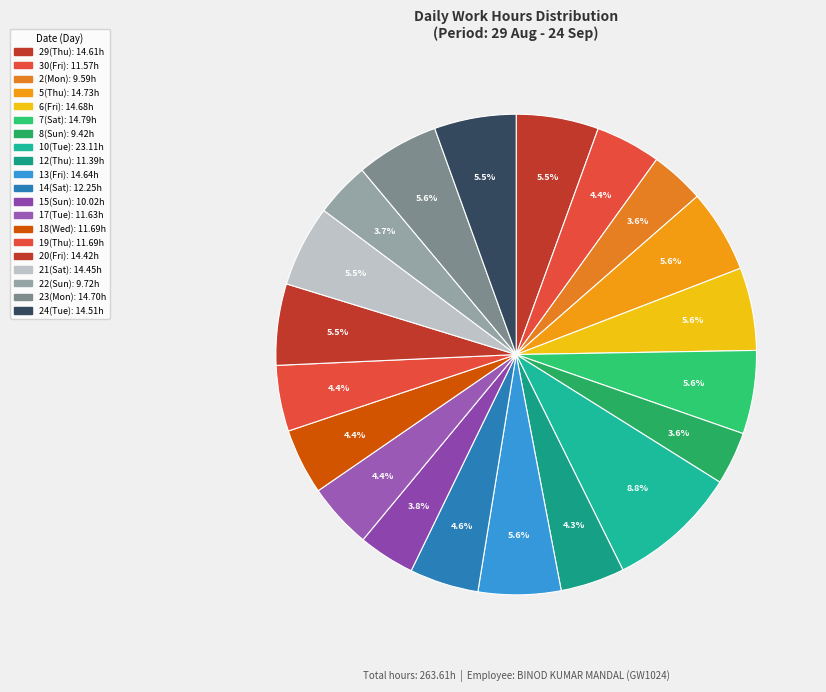

To the nearest percent, what is the difference between the largest and smallest slice percentages?

5%